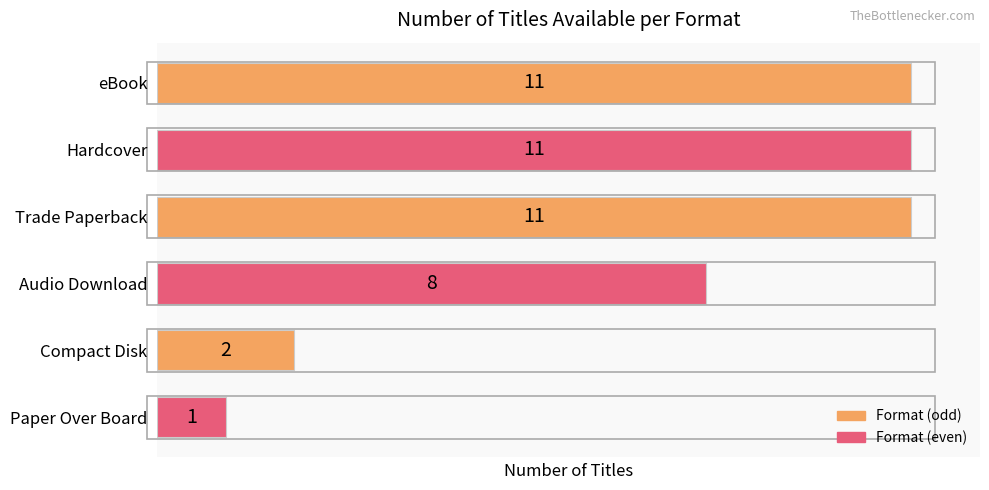

The value at Audio Download is 8. True or false?

True